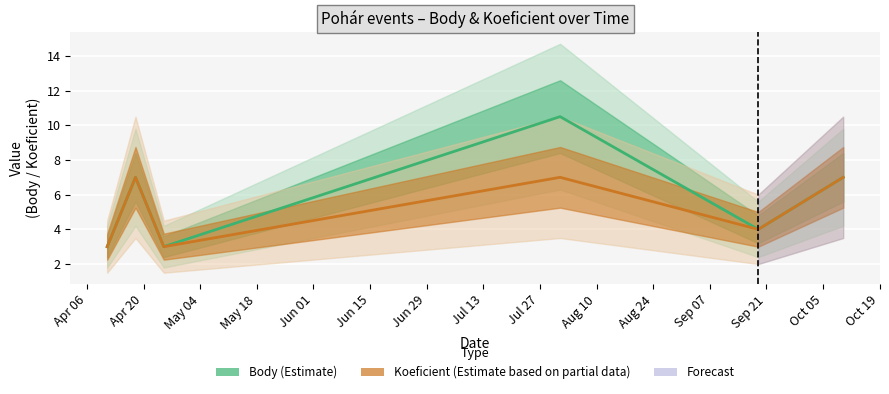

Count the number of data series in this chart.

2